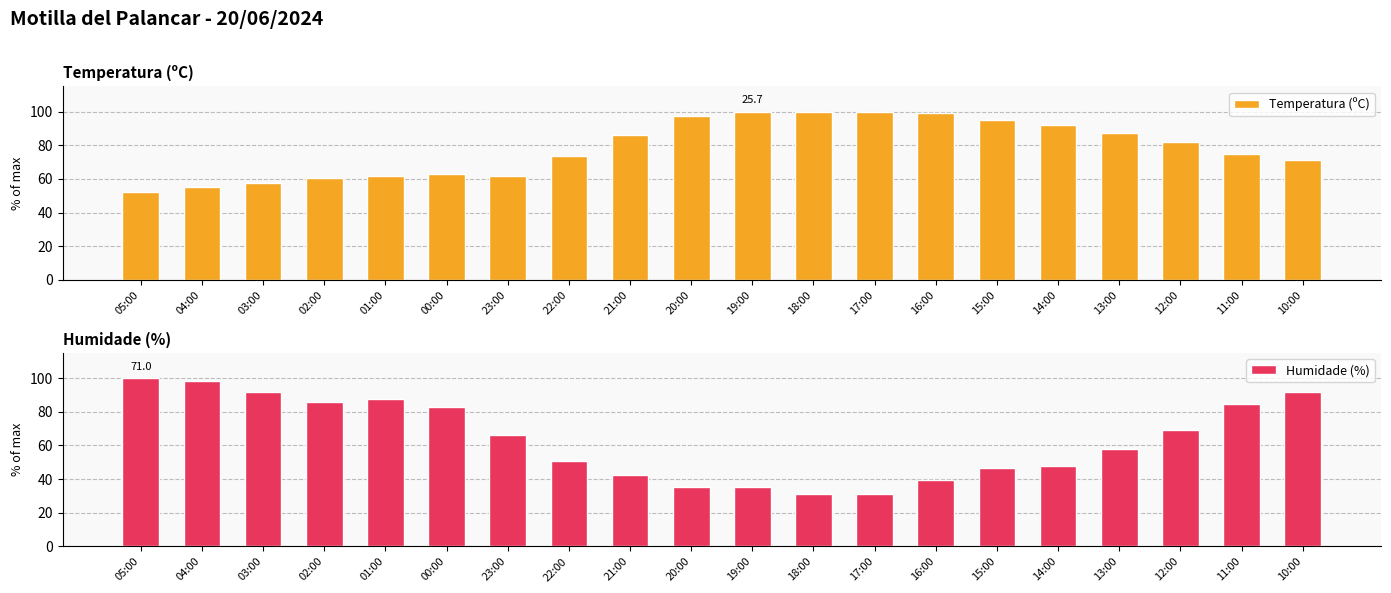

Is it true that Temperatura (ºC) equals 99.2 at 16:00?

True